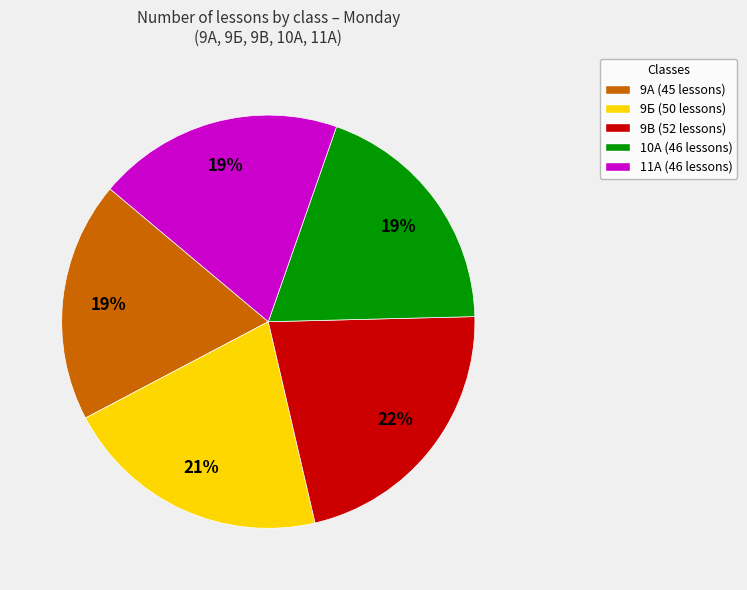

Approximately how many times larger is the value at 9Б (50 lessons) compared to 11А (46 lessons)?

1.1